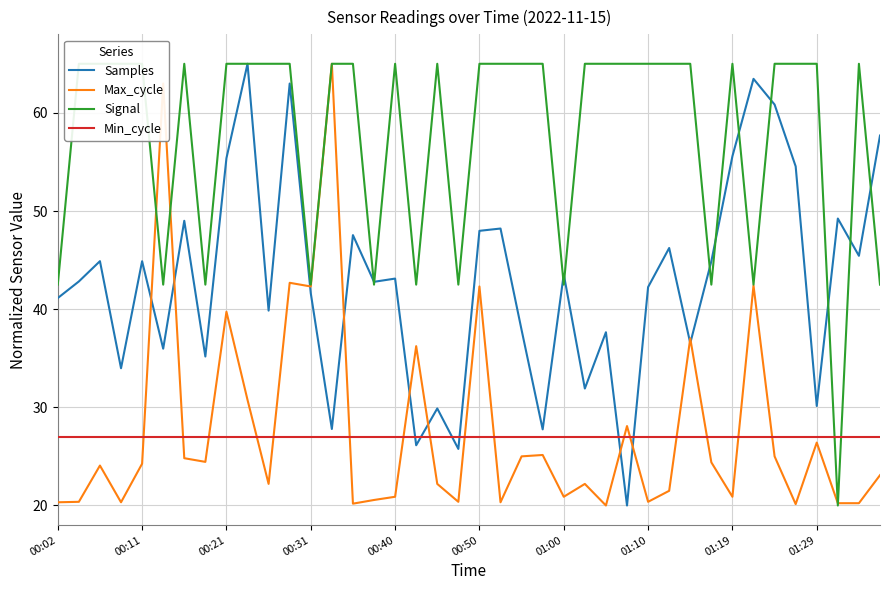

What is the lowest value of the Samples series?

20.0